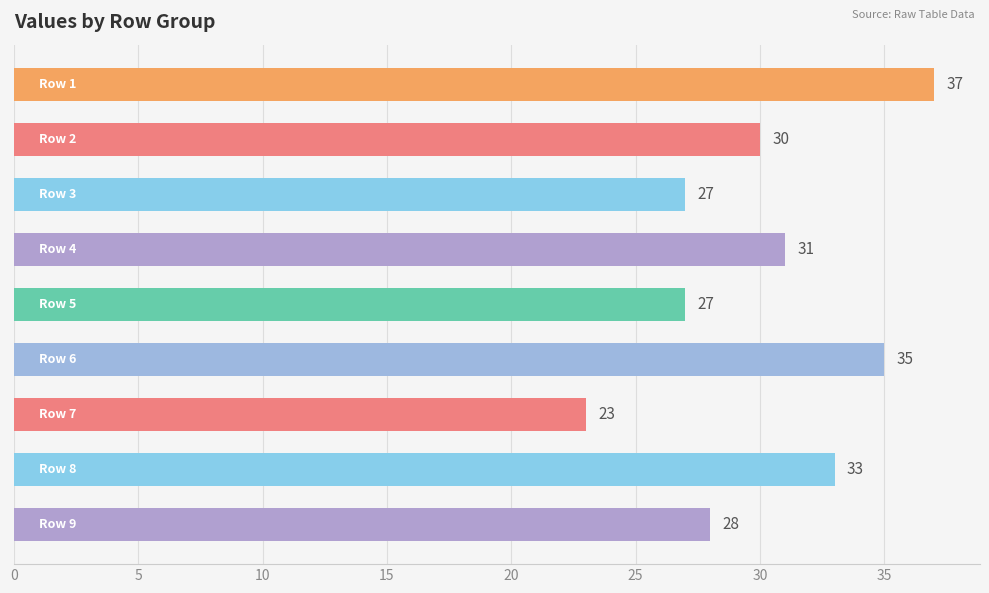

What is the difference between the second highest and second lowest values?

8